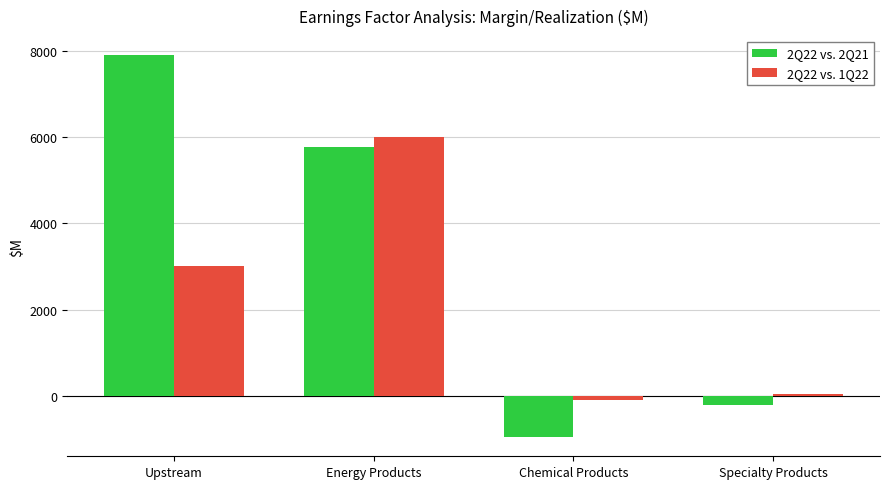

What is the average value of the 2Q22 vs. 2Q21 series?

3125